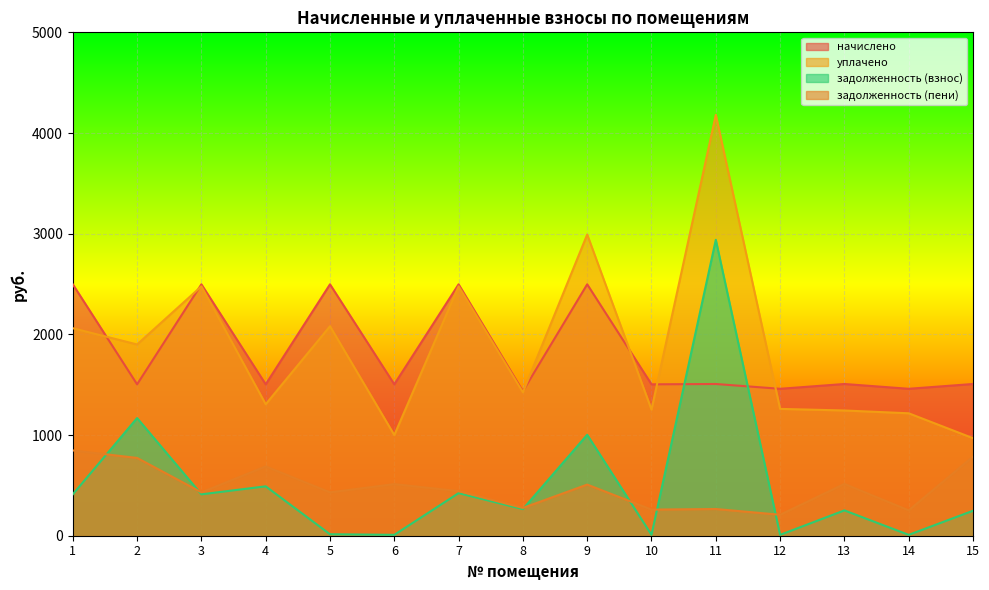

True or false: уплачено has a value of 740.3 at 8.

False